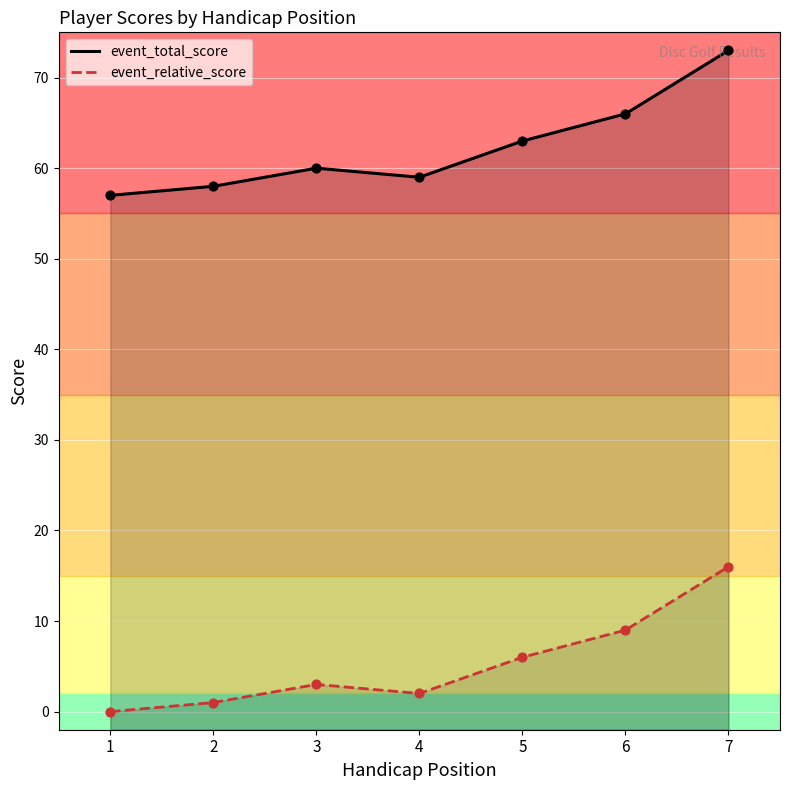

At which category is the sum across all series the highest?

7